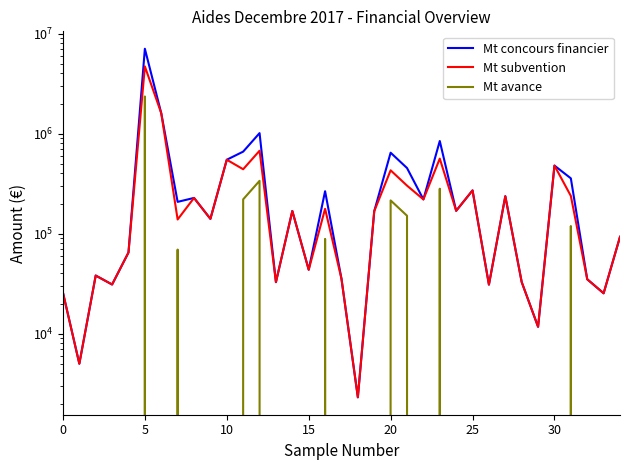

True or false: Mt concours financier and Mt subvention intersect in this chart.

False